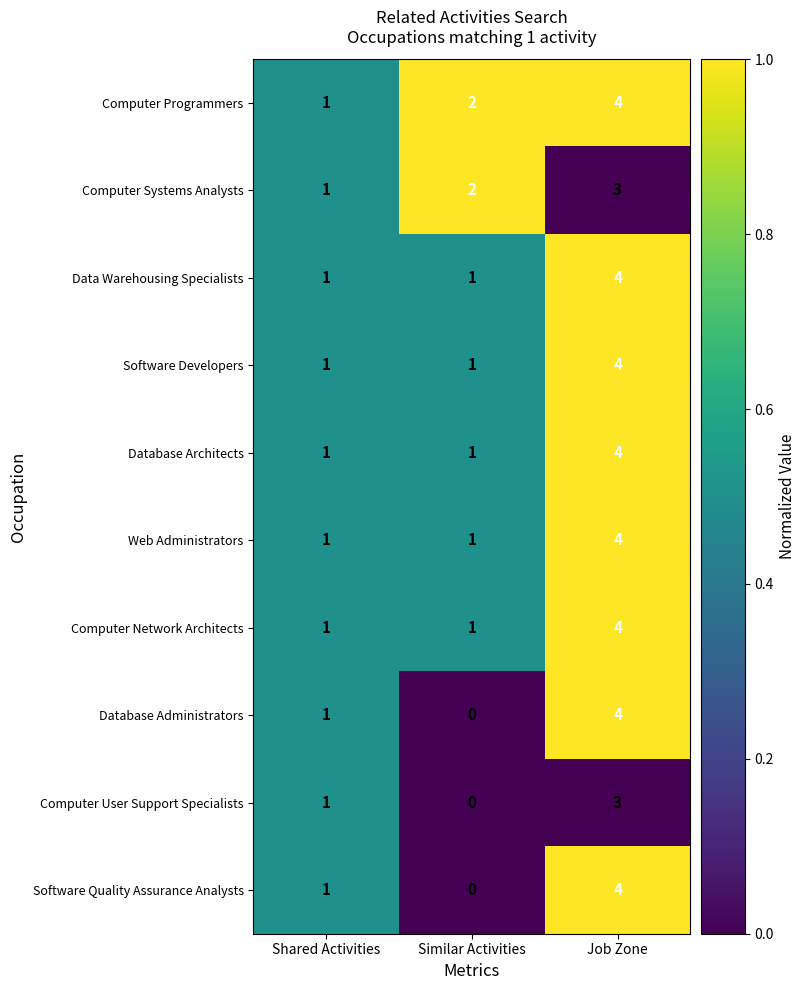

Is the value of Software Developers at Similar Activities greater than the value of Computer Systems Analysts at Job Zone?

No